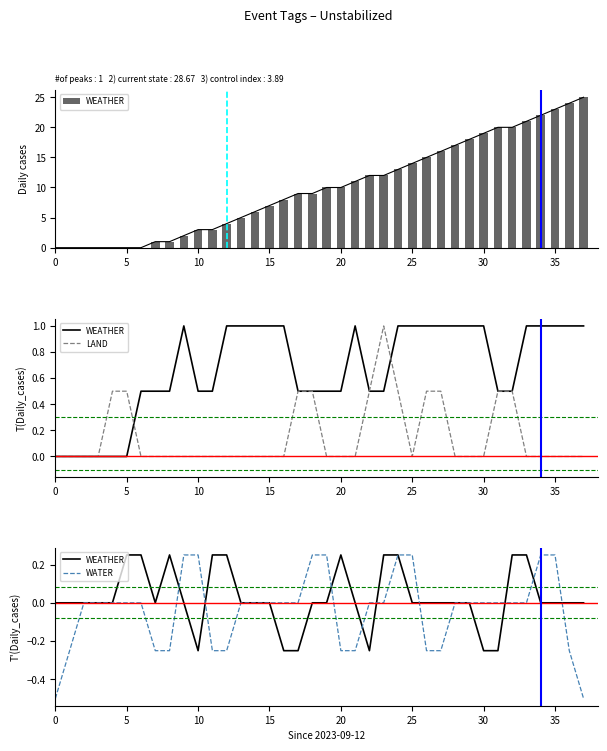

The WATER series shows 0.0 at 31. True or false?

True